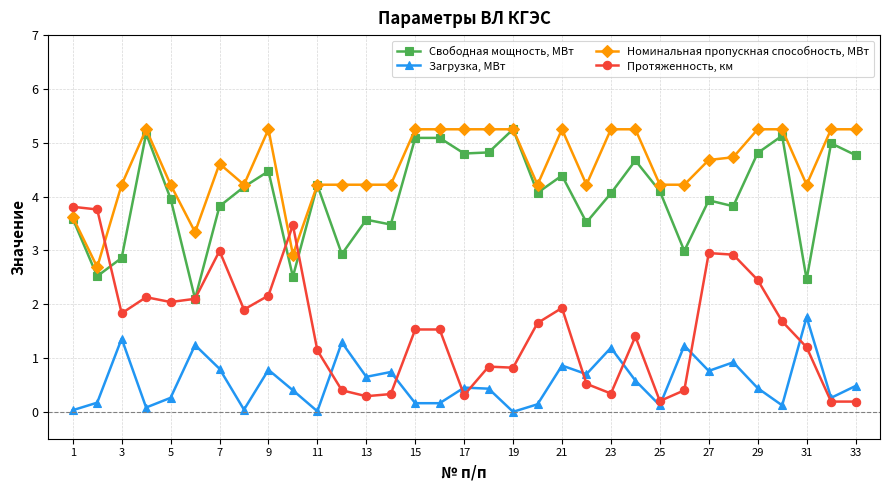

How many lines are shown in the chart?

4